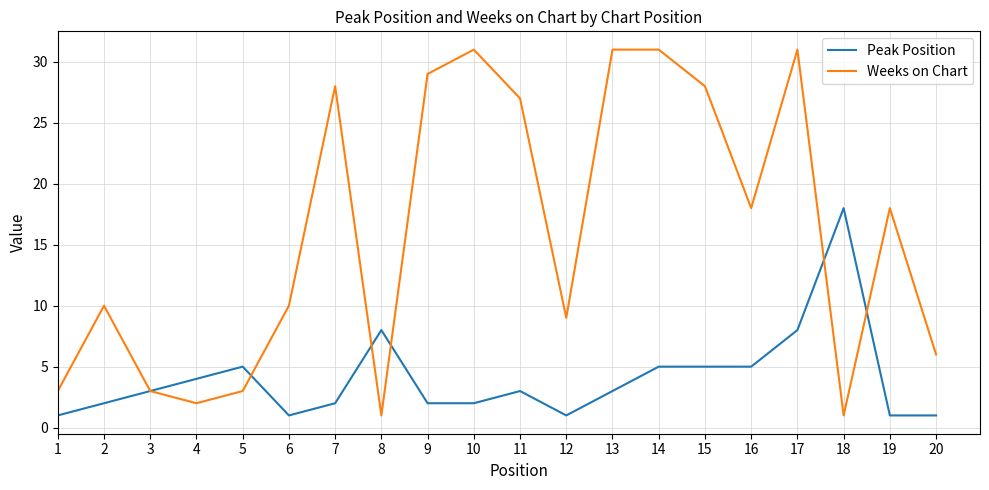

True or false: Weeks on Chart and Peak Position cross at least once.

True